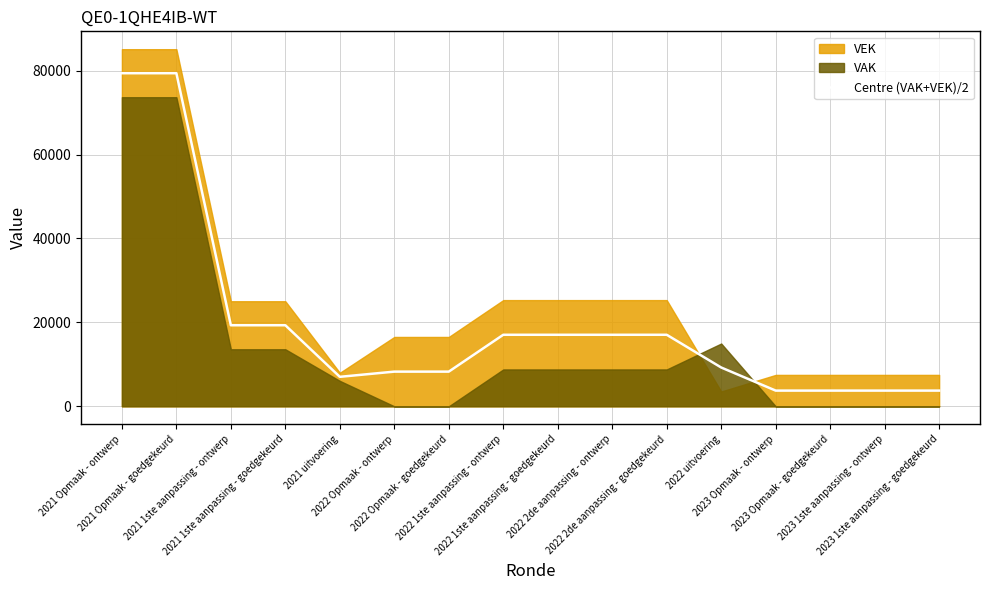

Approximately how many times larger is the value at 2022 1ste aanpassing - ontwerp compared to 2022 2de aanpassing - goedgekeurd?

1.0